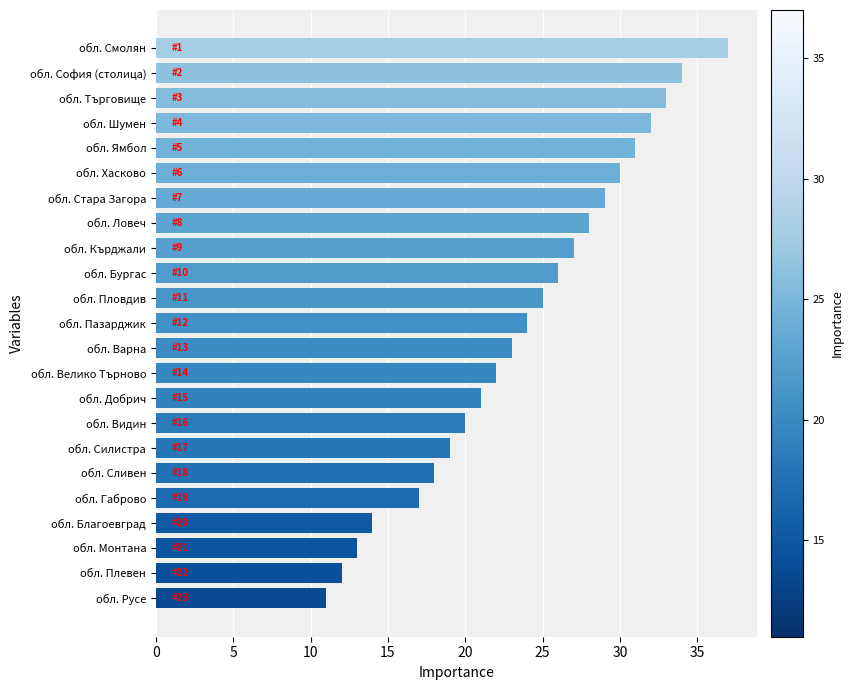

What is the greatest value displayed?

37